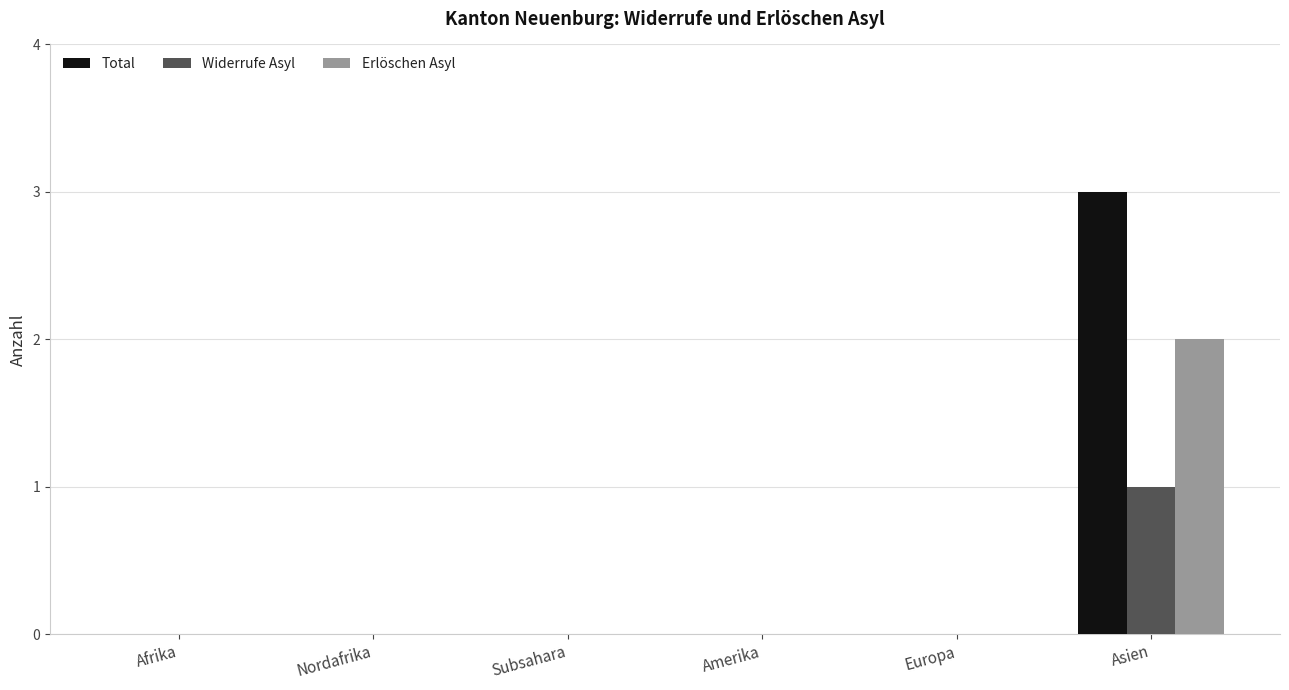

Count the number of categories in the chart.

6